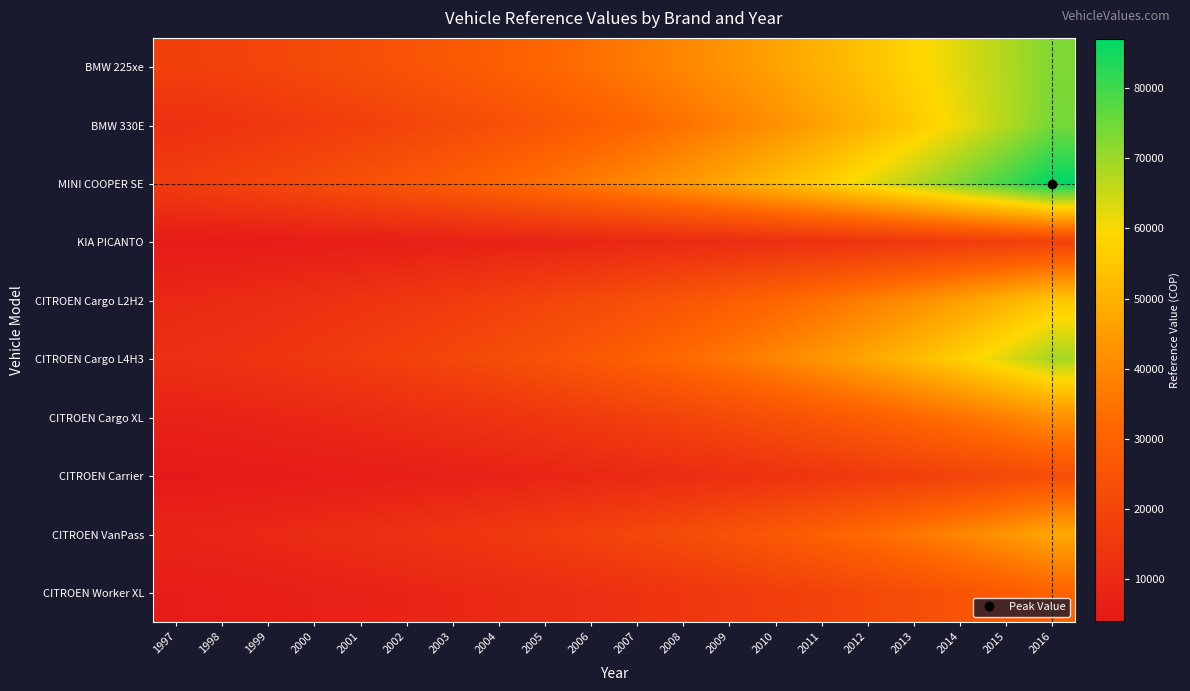

What is the maximum value shown in the chart?

87100